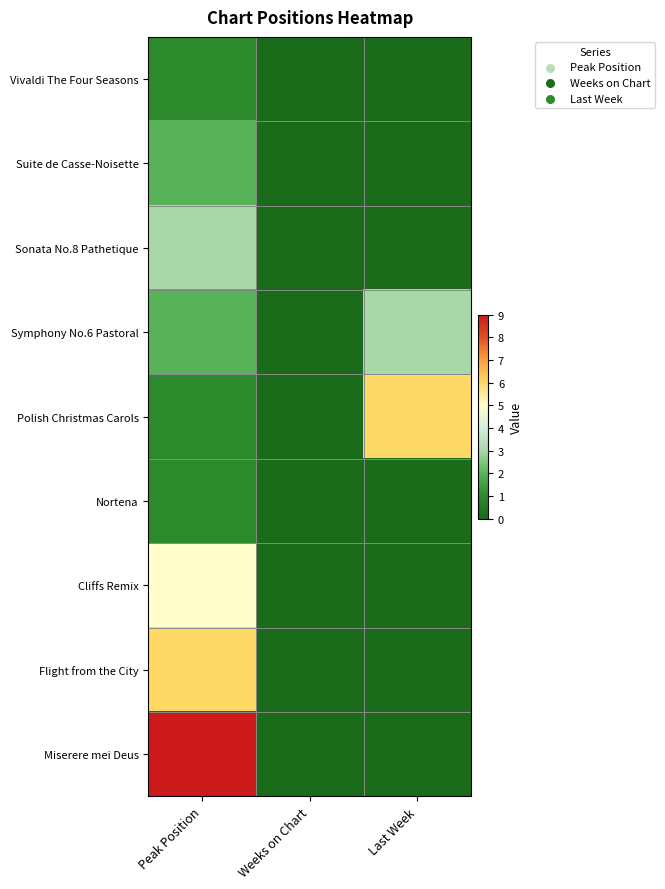

At which category is the sum across all series the highest?

Peak Position